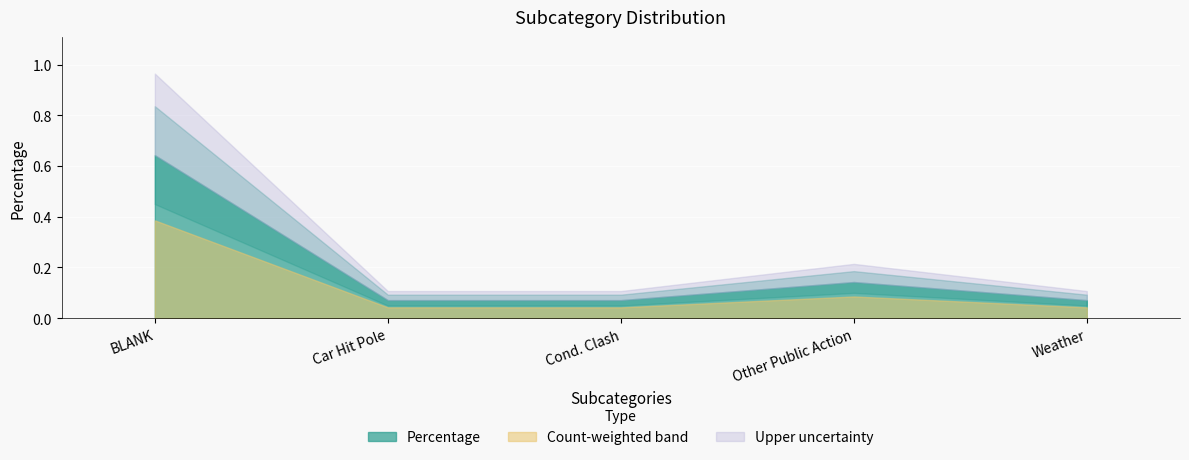

What is the average value?

0.2